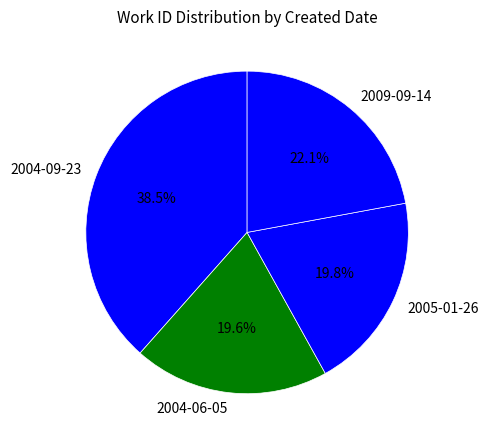

Which category has the biggest portion of the pie?

2004-09-23